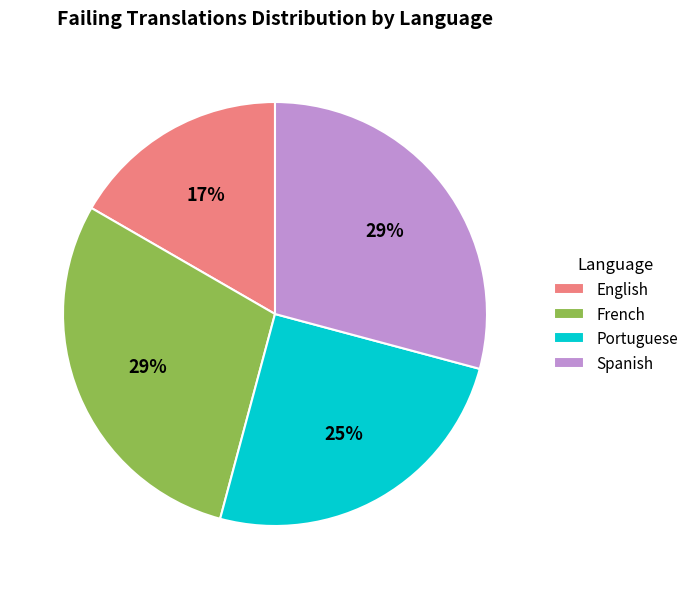

Between English and Spanish, which is larger?

Spanish